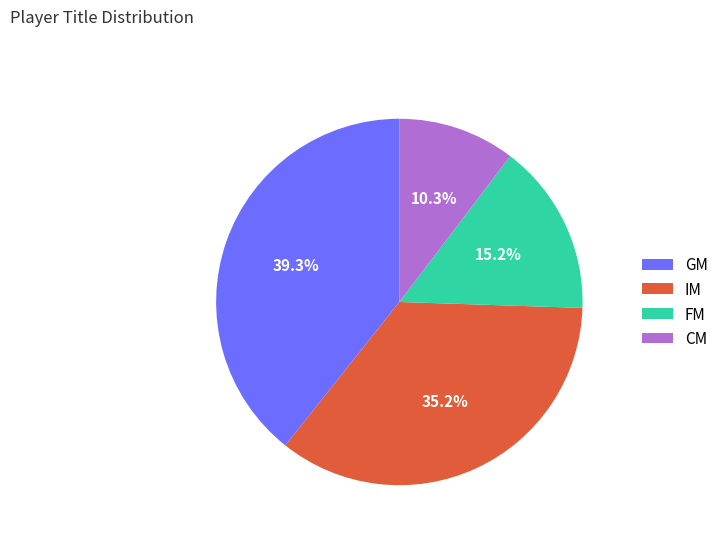

Between CM and GM, which is larger?

GM